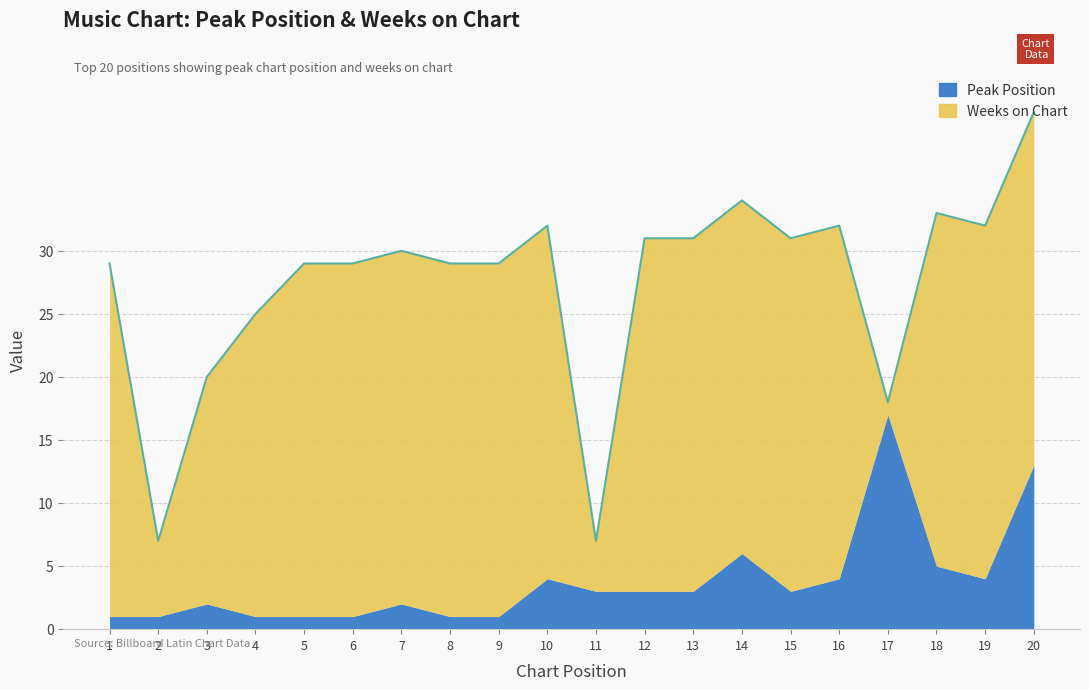

What is the difference between the maximum and minimum values in the Weeks on Chart series?

27